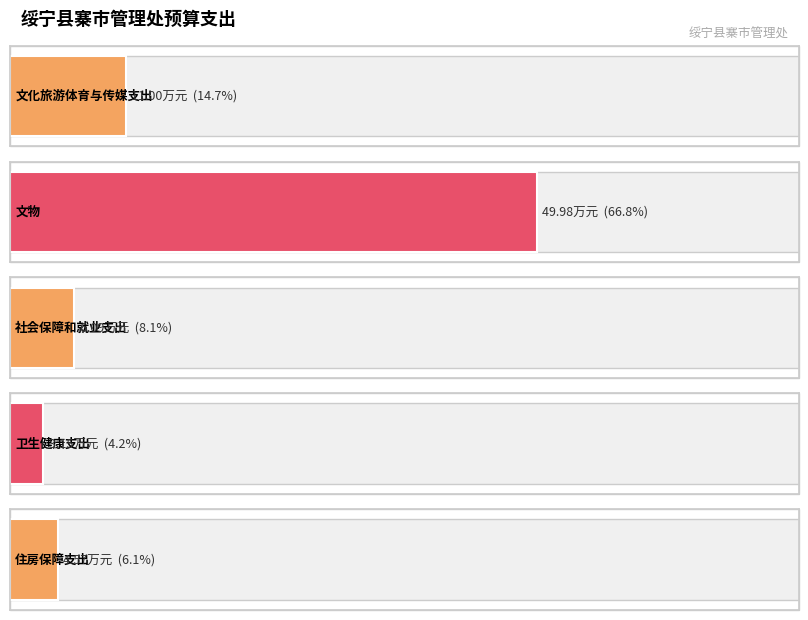

Where is the data nearest to the value 26?

文化旅游体育与传媒支出